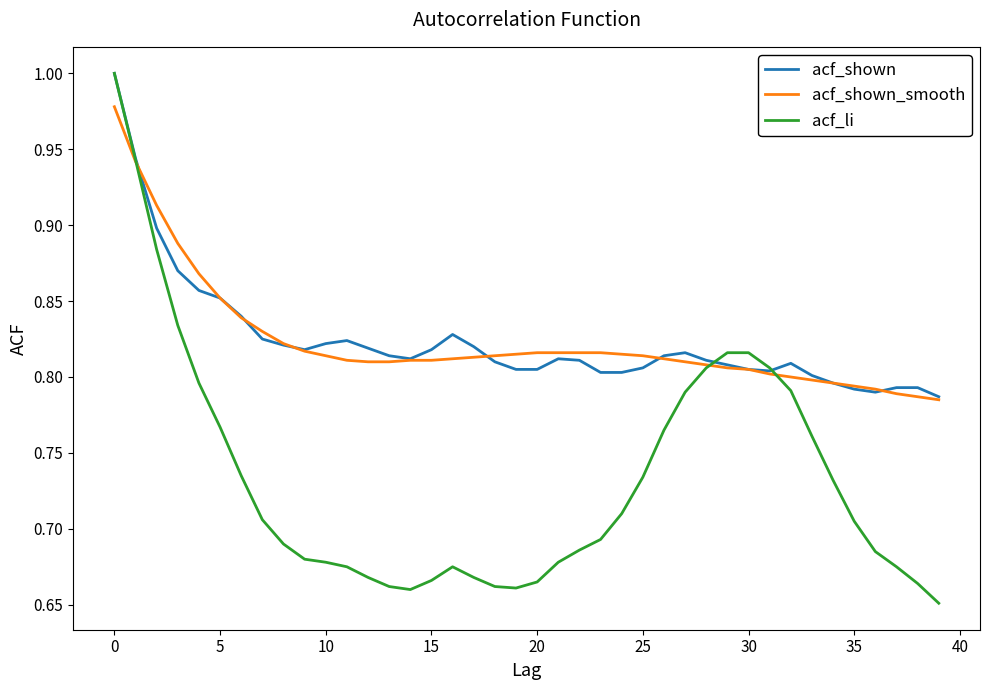

Which series has the widest spread of values?

acf_li